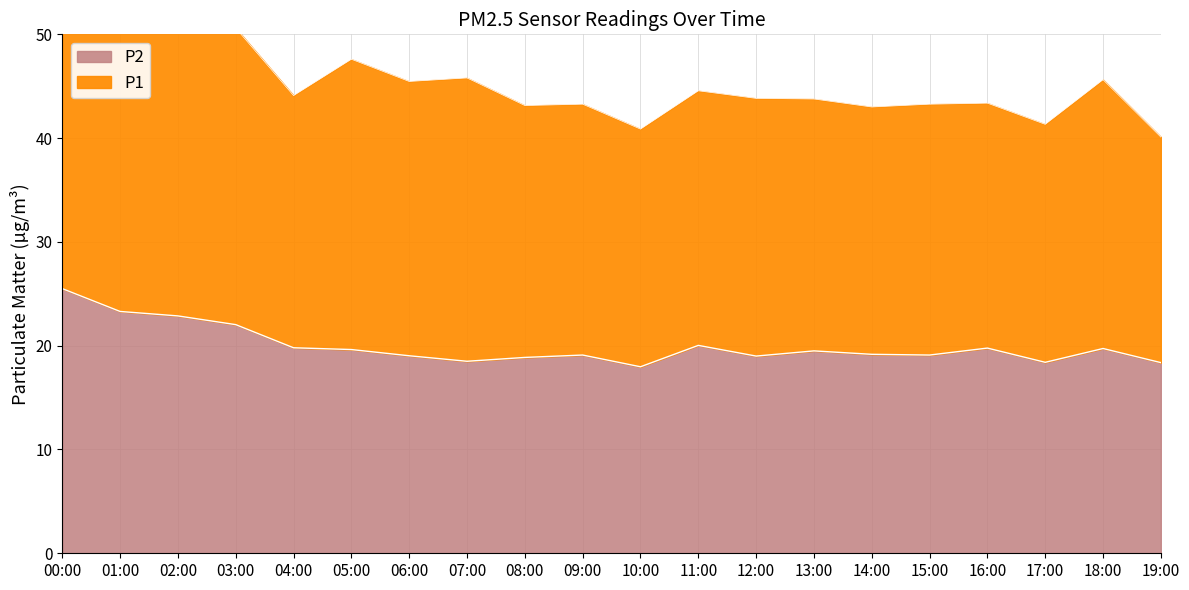

What is the difference between the values at 19:00 and 03:00?

3.7